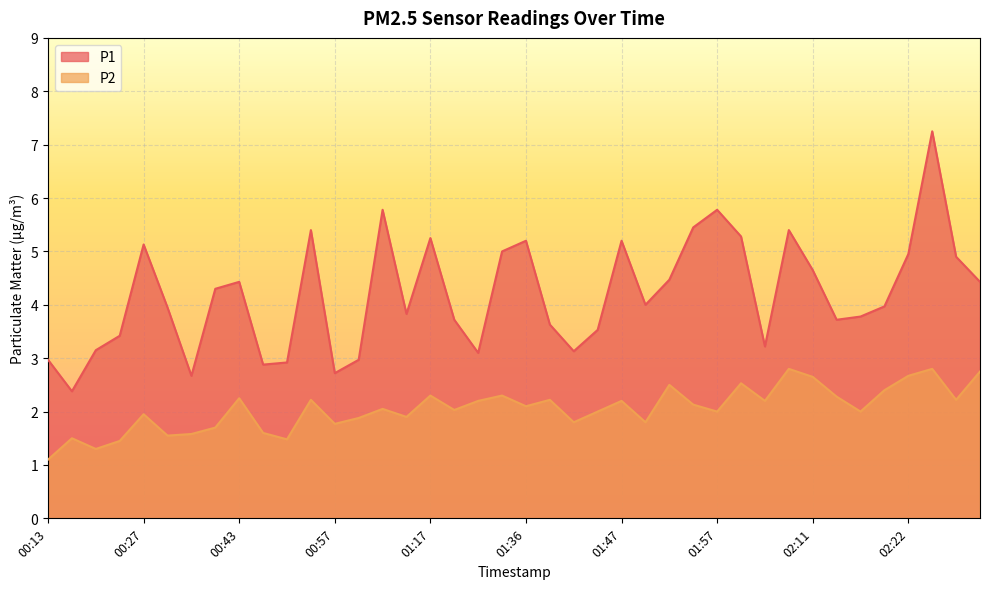

At which category does P2 reach its first local peak?

00:15